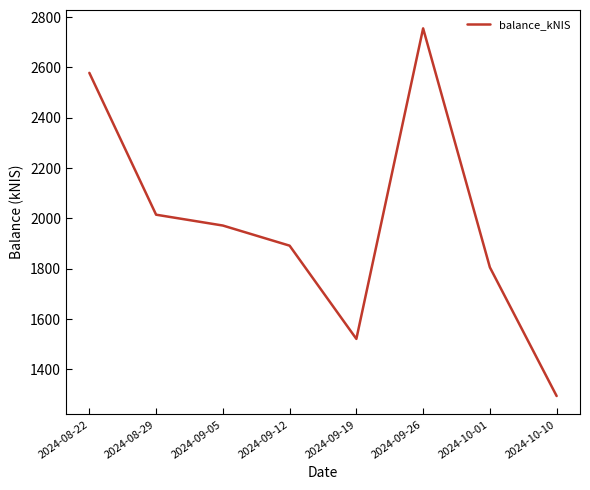

Where does the data first go above 1971?

2024-08-22